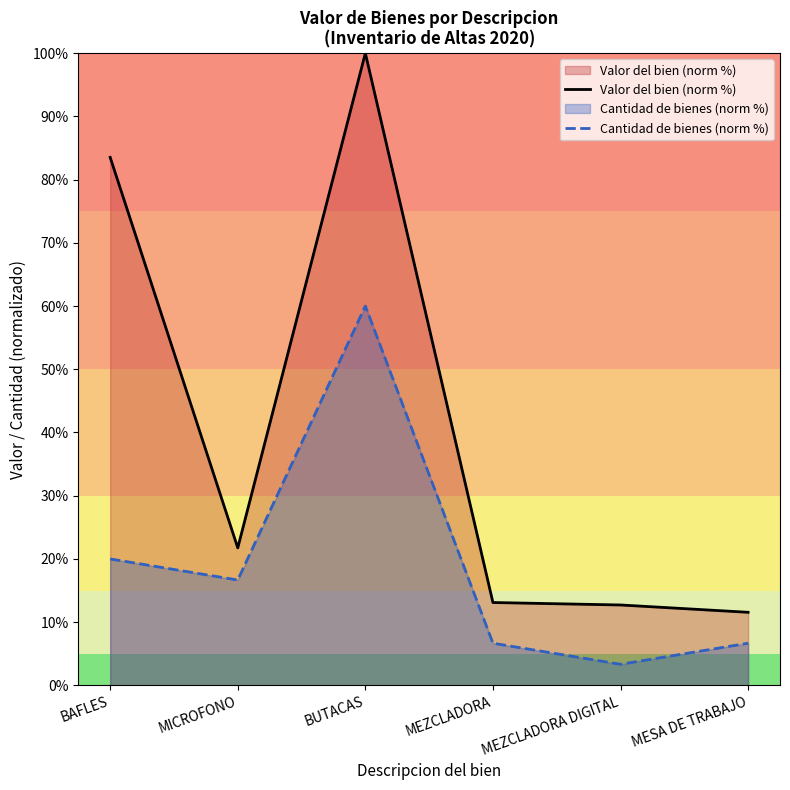

Which category has the highest value in the Valor del bien (norm %) series?

BUTACAS